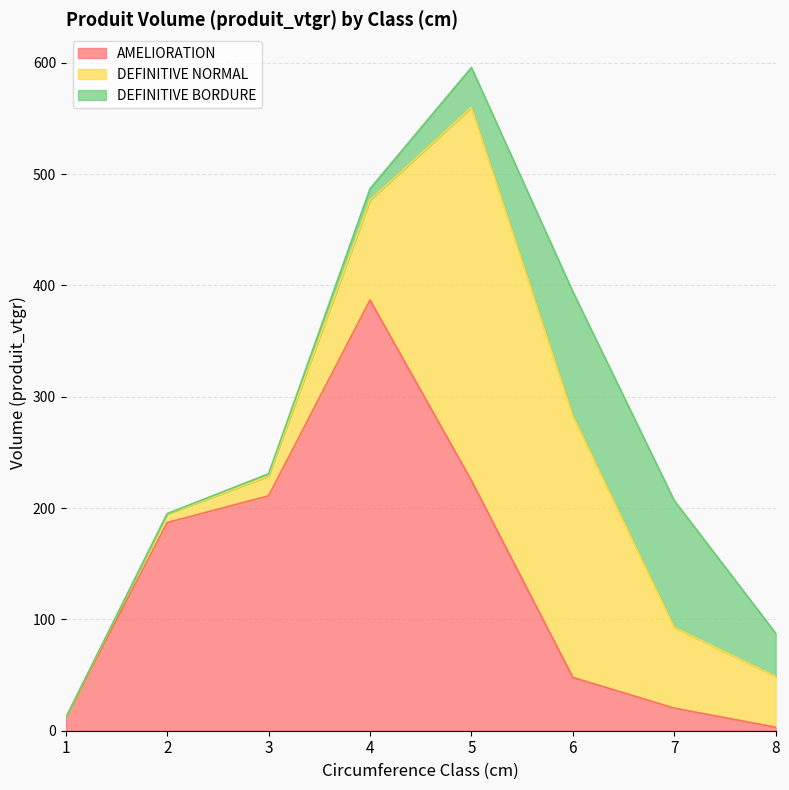

What is the value of the DEFINITIVE NORMAL point at the 4th from the left?

89.7